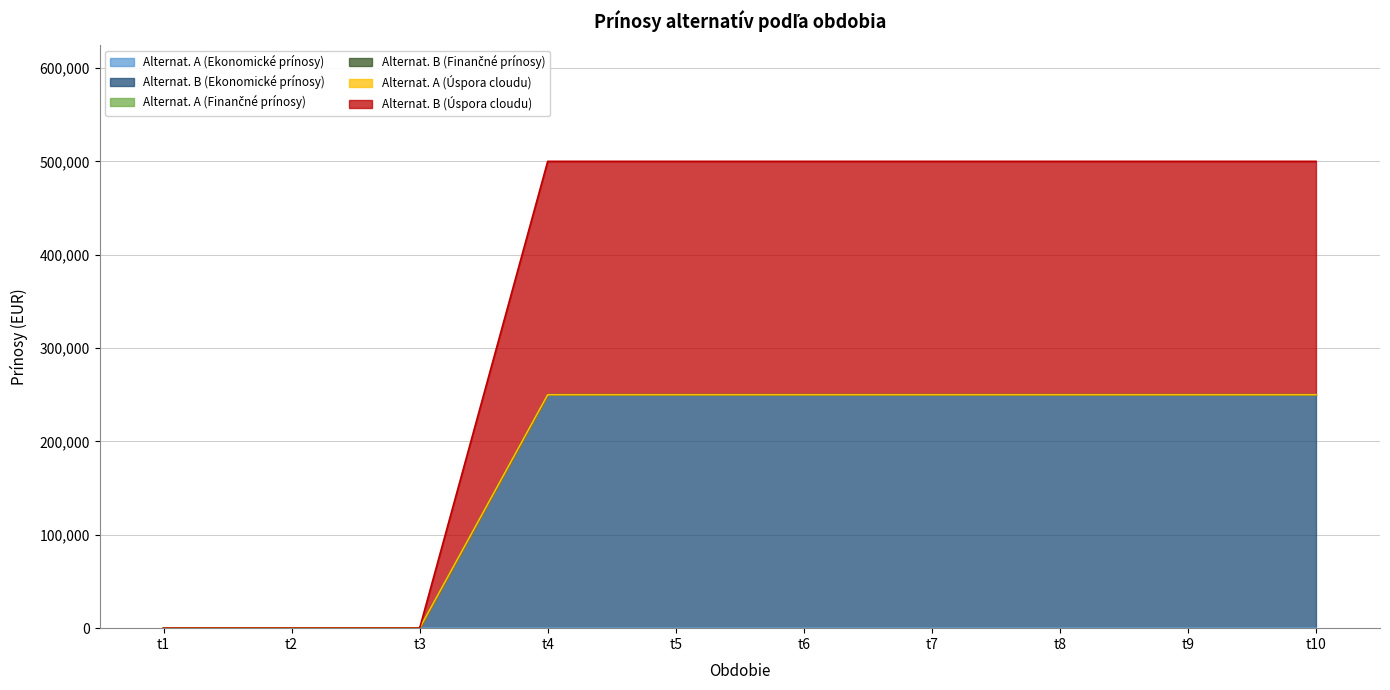

At which category is the sum across all series the highest?

t4